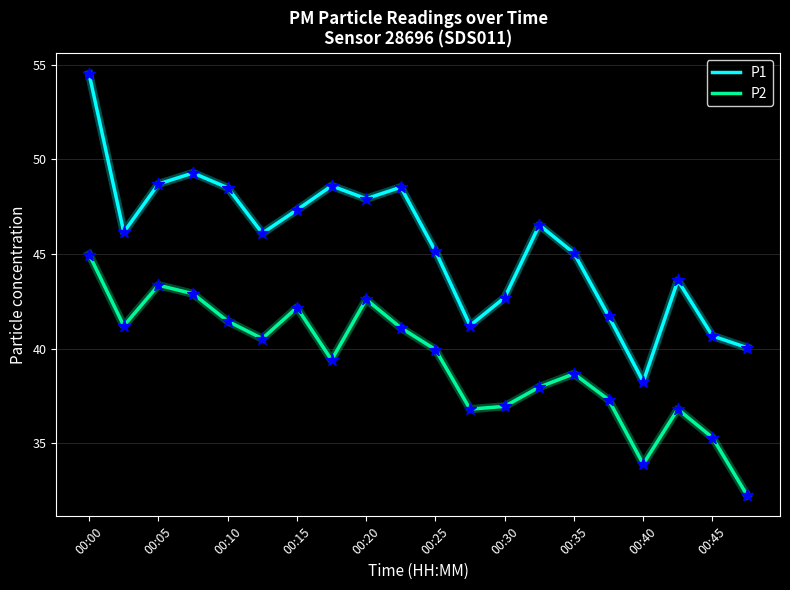

True or false: P1 and P2 intersect in this chart.

False